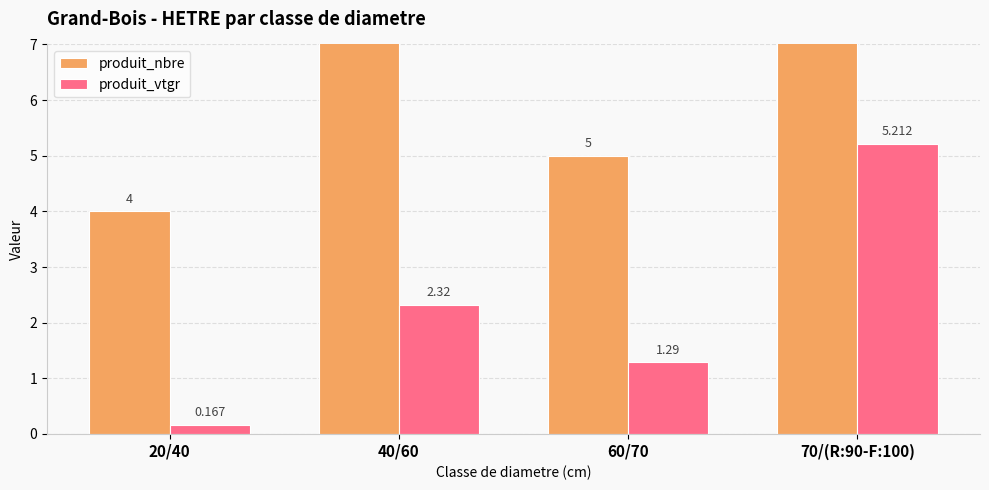

At which category is the sum across all series the highest?

40/60